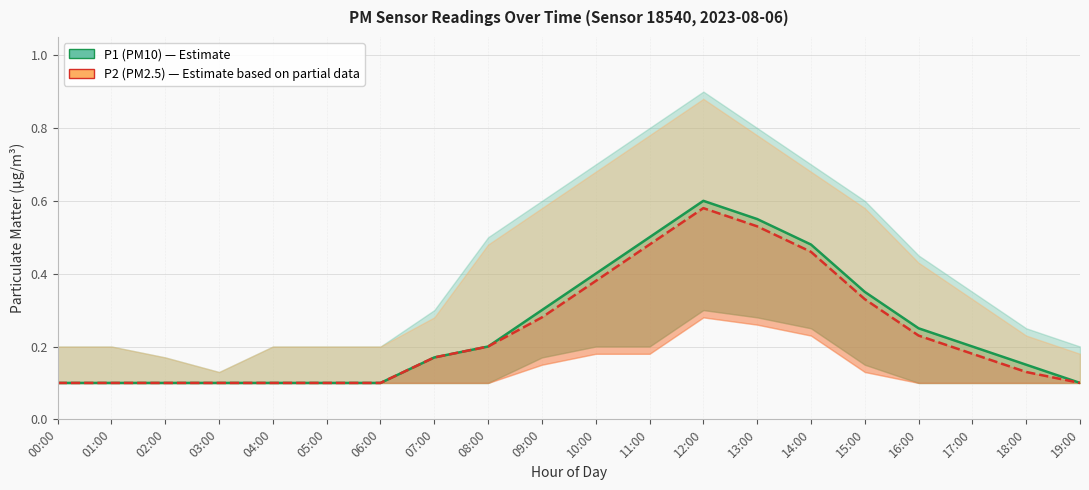

List the series in order of their peak value, lowest first.

P2 (PM2.5), P1 (PM10)